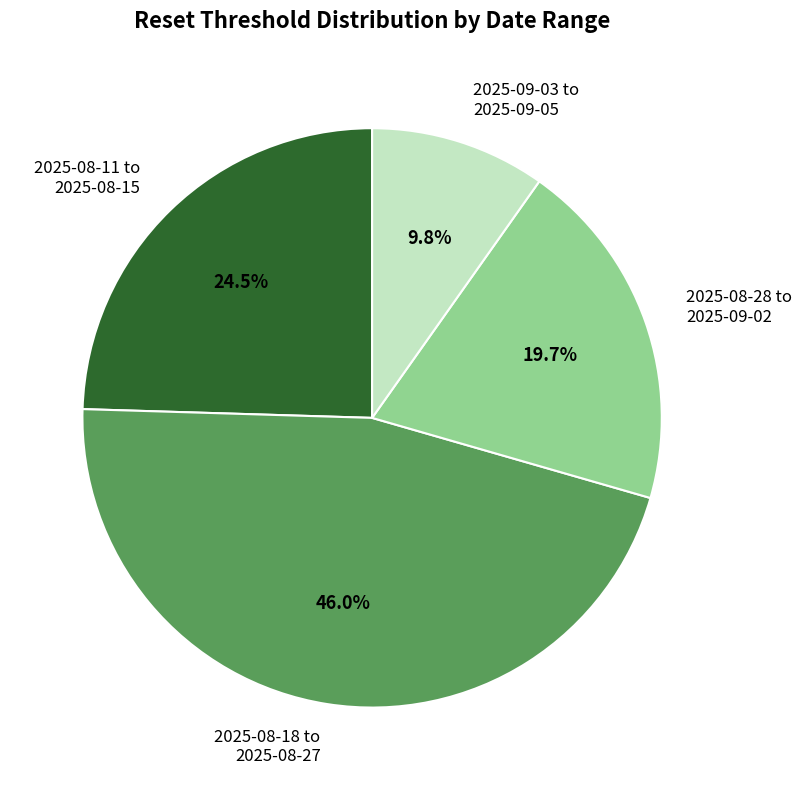

Does 2025-08-28 to 2025-09-02 represent more than half of the total?

No